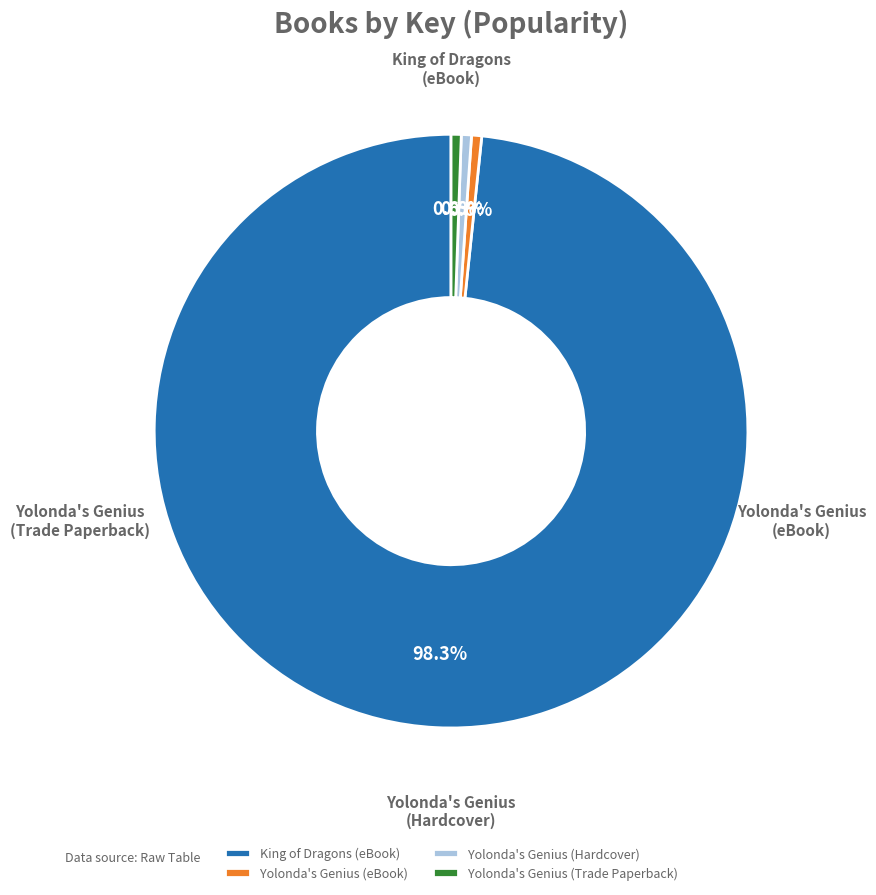

To the nearest percent, what portion does Yolonda's Genius (Hardcover) represent?

1%